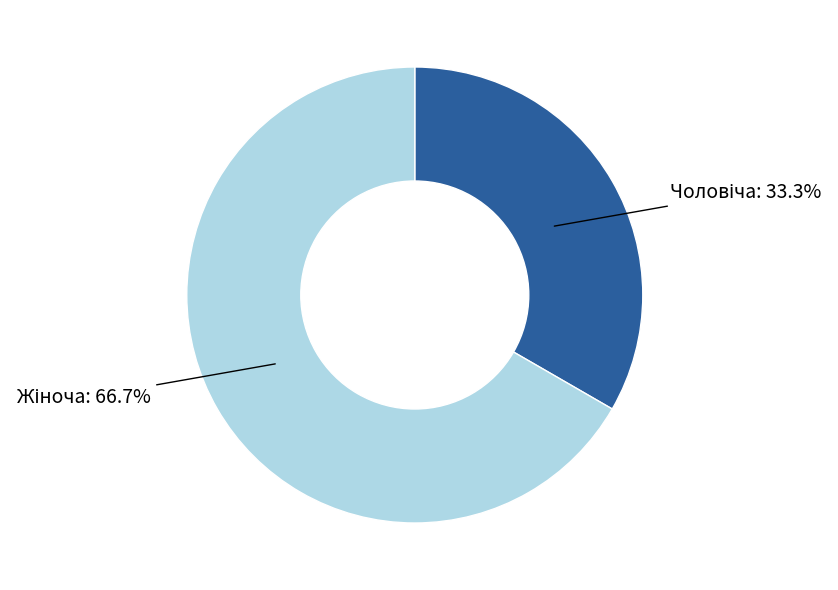

To the nearest percent, what is the difference between the largest and smallest slice percentages?

33%